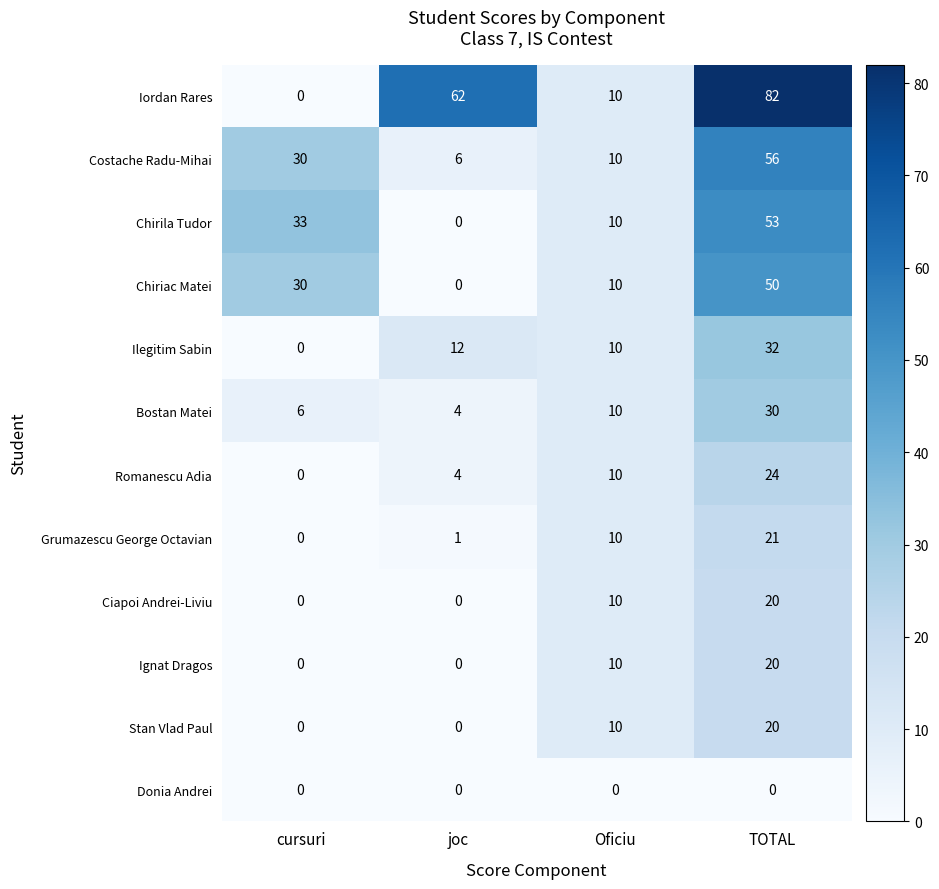

Is it true that Bostan Matei equals 2 at cursuri?

False